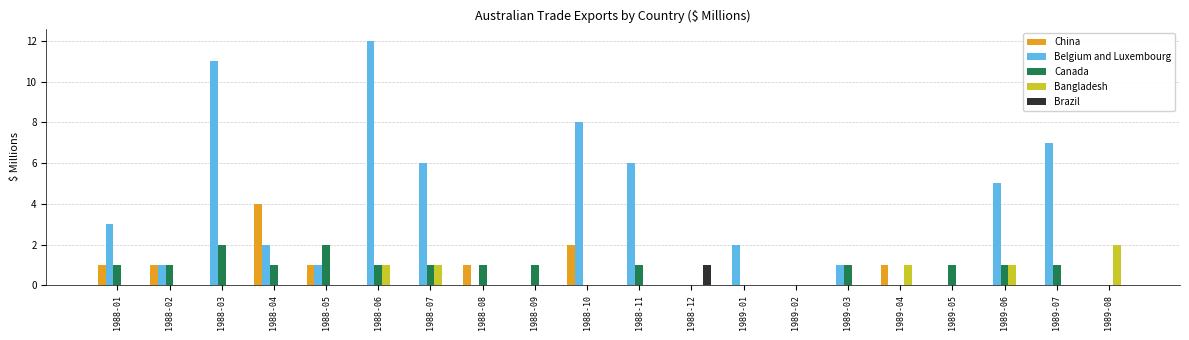

Which series changed the most between 1988-03 and 1989-03?

Belgium and Luxembourg